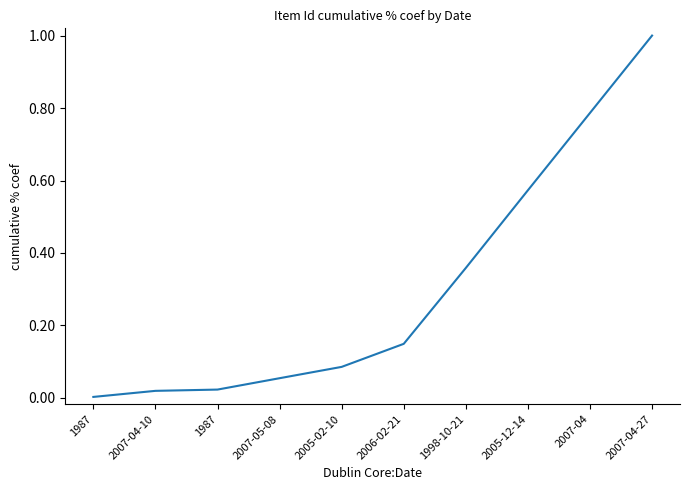

True or false: the data has more than 2 interior local peaks.

False